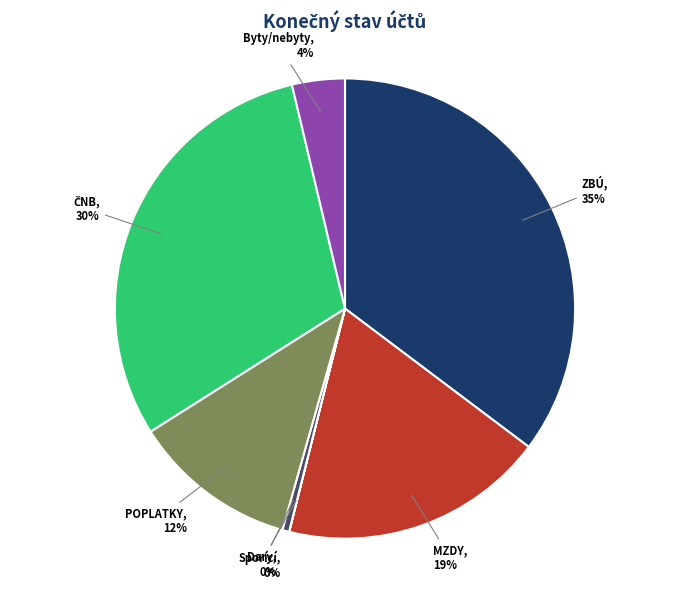

Is there any slice that represents more than half of the pie?

No